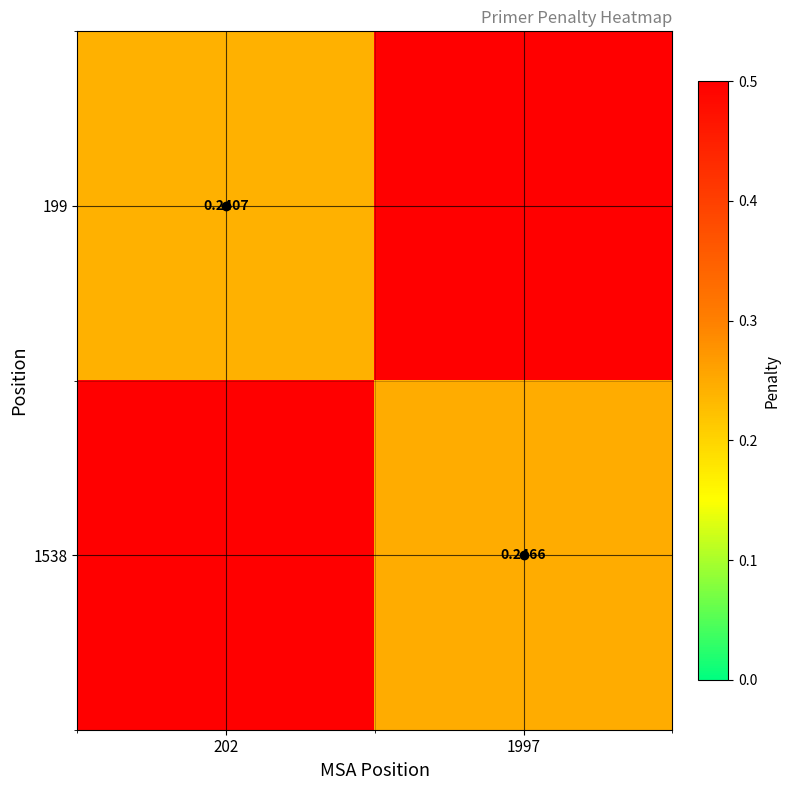

What value does the 199 series have at 1997?

0.5